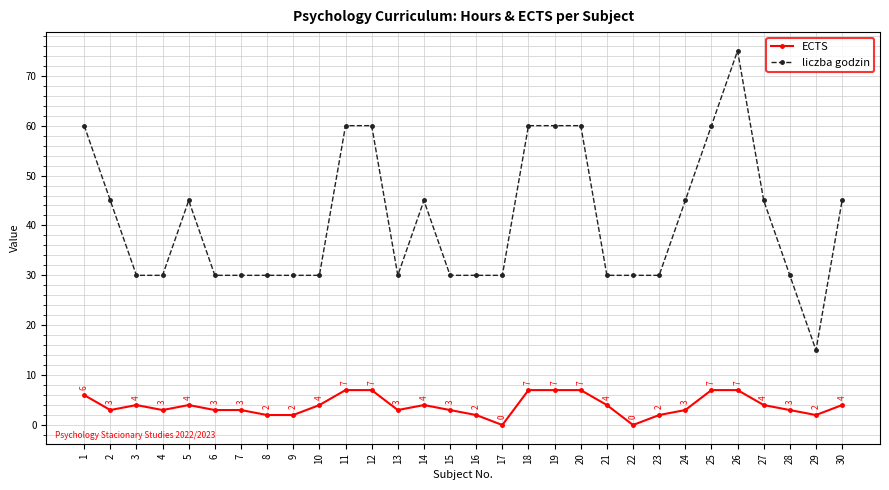

True or false: liczba godzin and ECTS cross at least once.

False